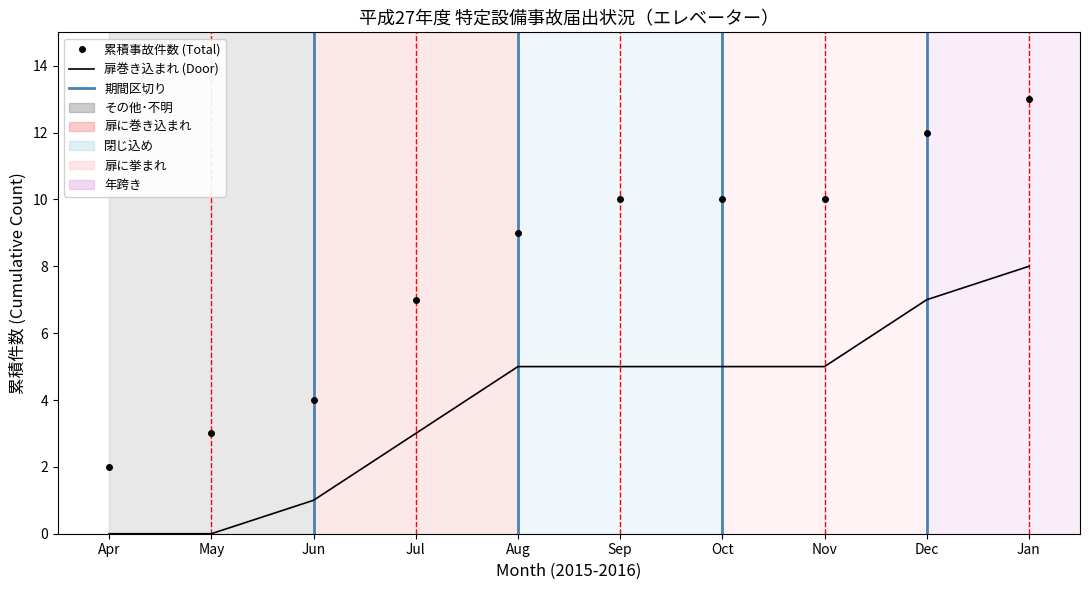

Which series has the largest total across all categories?

累積事故件数 (Total)